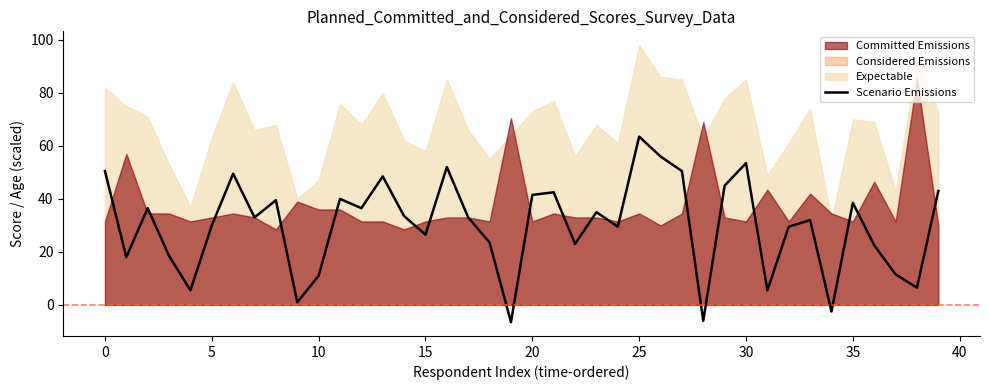

True or false: the data has more than 0 interior local peaks.

True